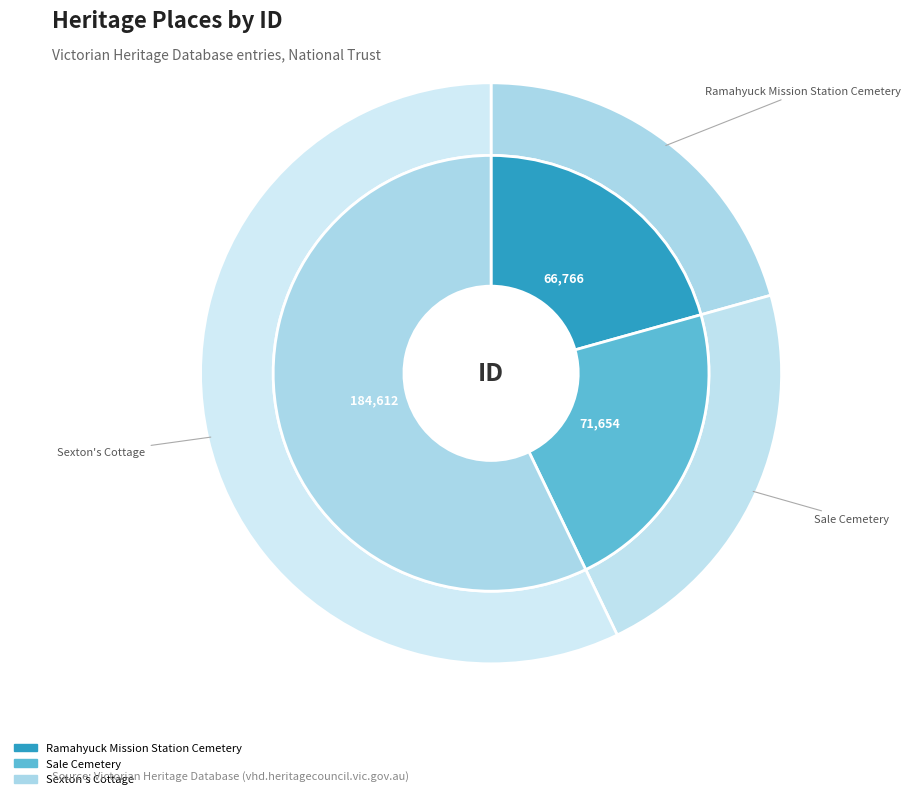

Is it true that Sexton's Cottage is 57% of the pie?

True